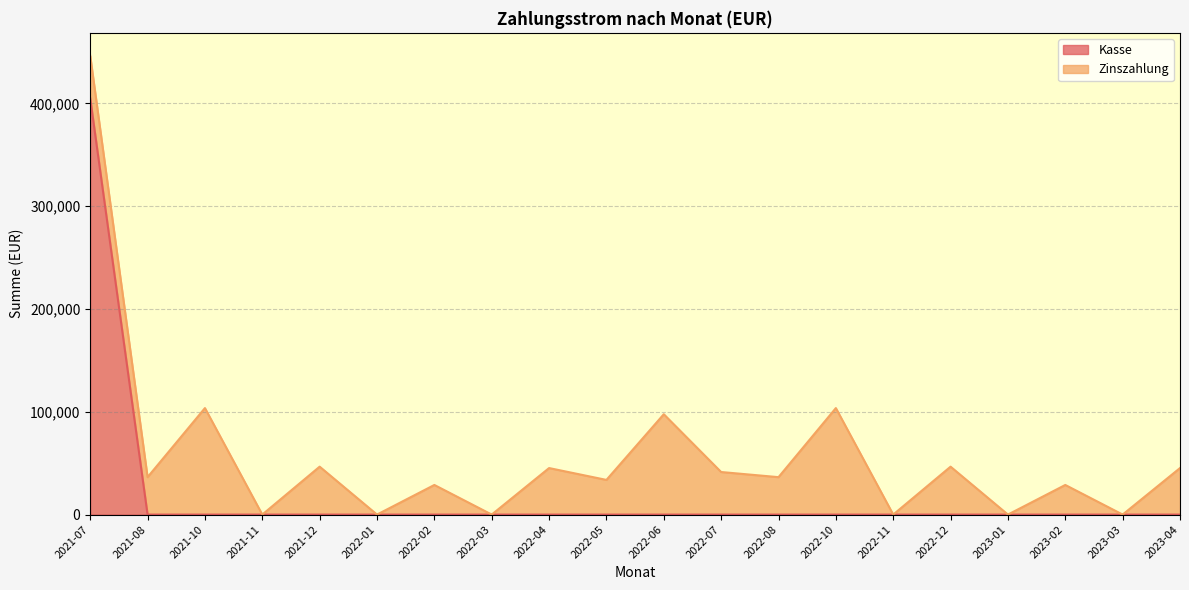

Which category has the highest value across all series?

2021-07